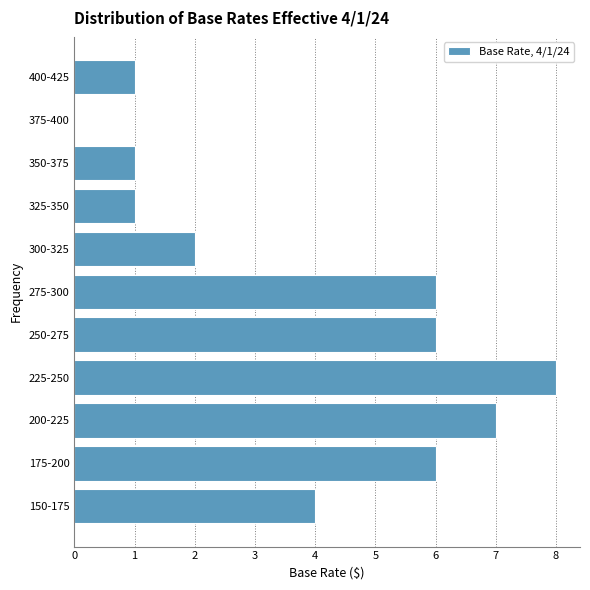

Reading top to bottom, transcribe all the data shown in this chart.

400-425=1	375-400=0	350-375=1	325-350=1	300-325=2	275-300=6	250-275=6	225-250=8	200-225=7	175-200=6	150-175=4